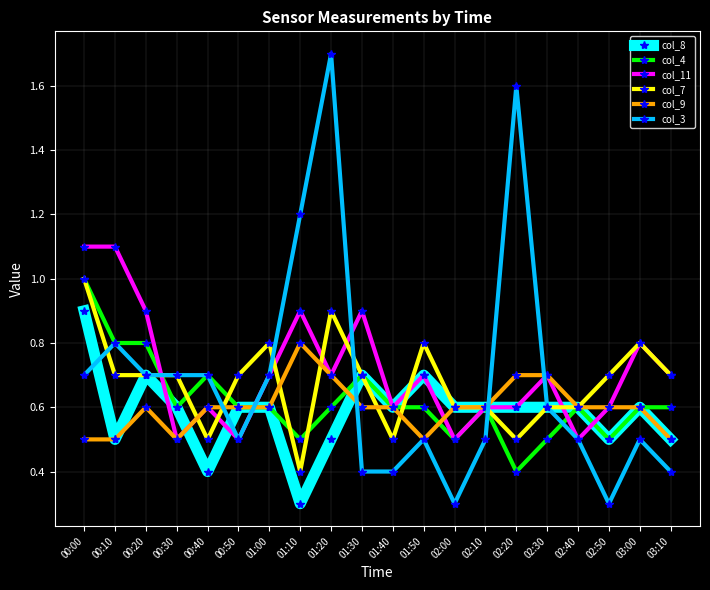

What is the label of the 20th point from the left?

03:10